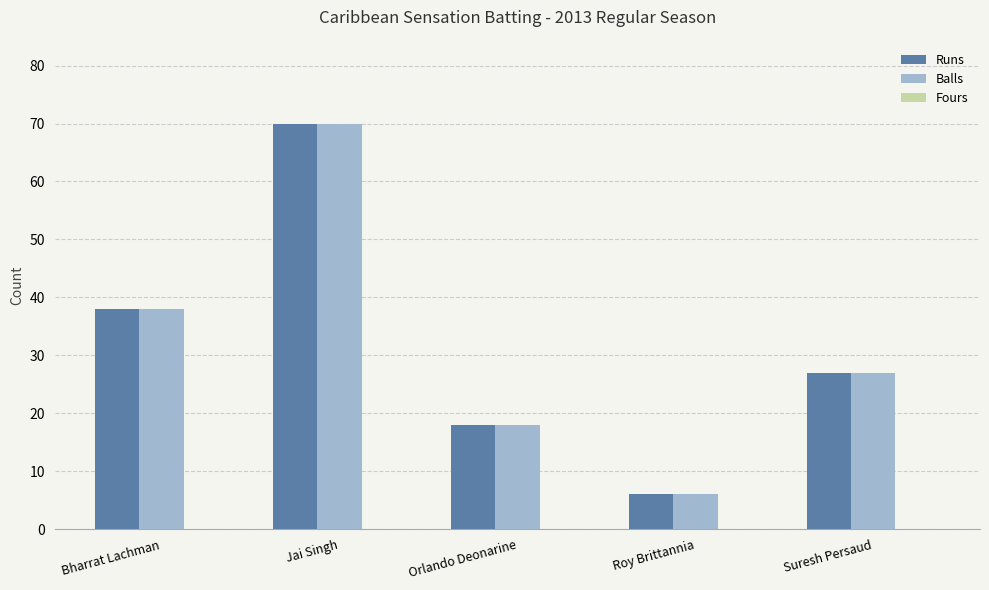

At which label is Balls closest to 38?

Bharrat Lachman